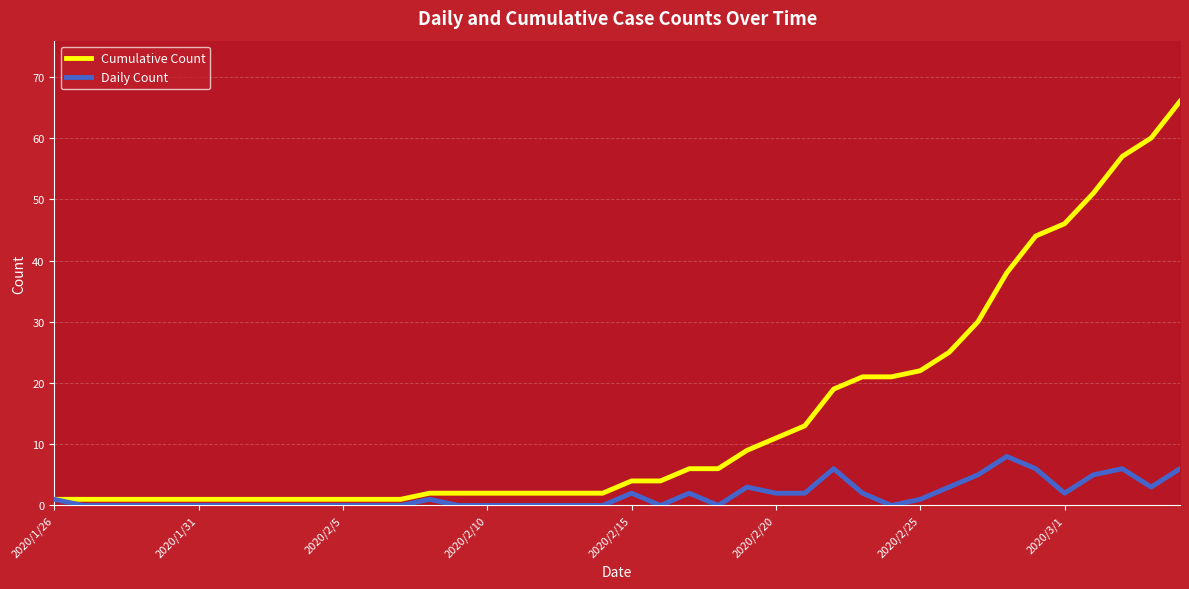

What are all the series names shown in the legend?

Cumulative Count, Daily Count